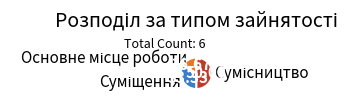

How many slices are in this pie chart?

3